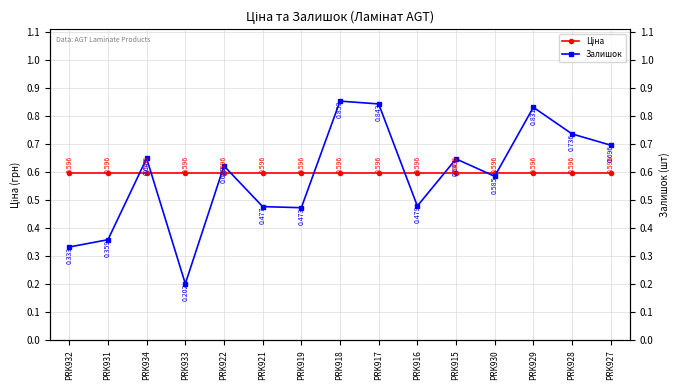

What is the difference between the highest and lowest values at PRK931?

0.2